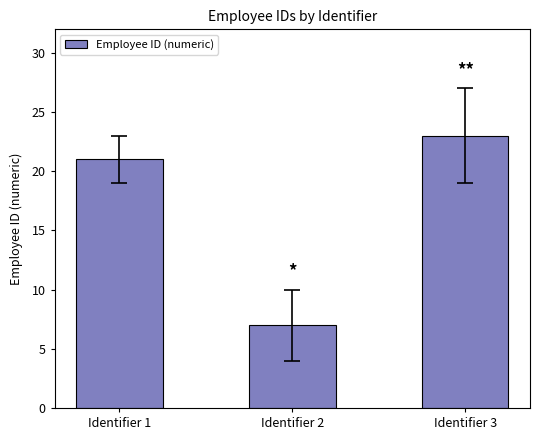

Are the bars grouped side by side (vs. stacked)?

No